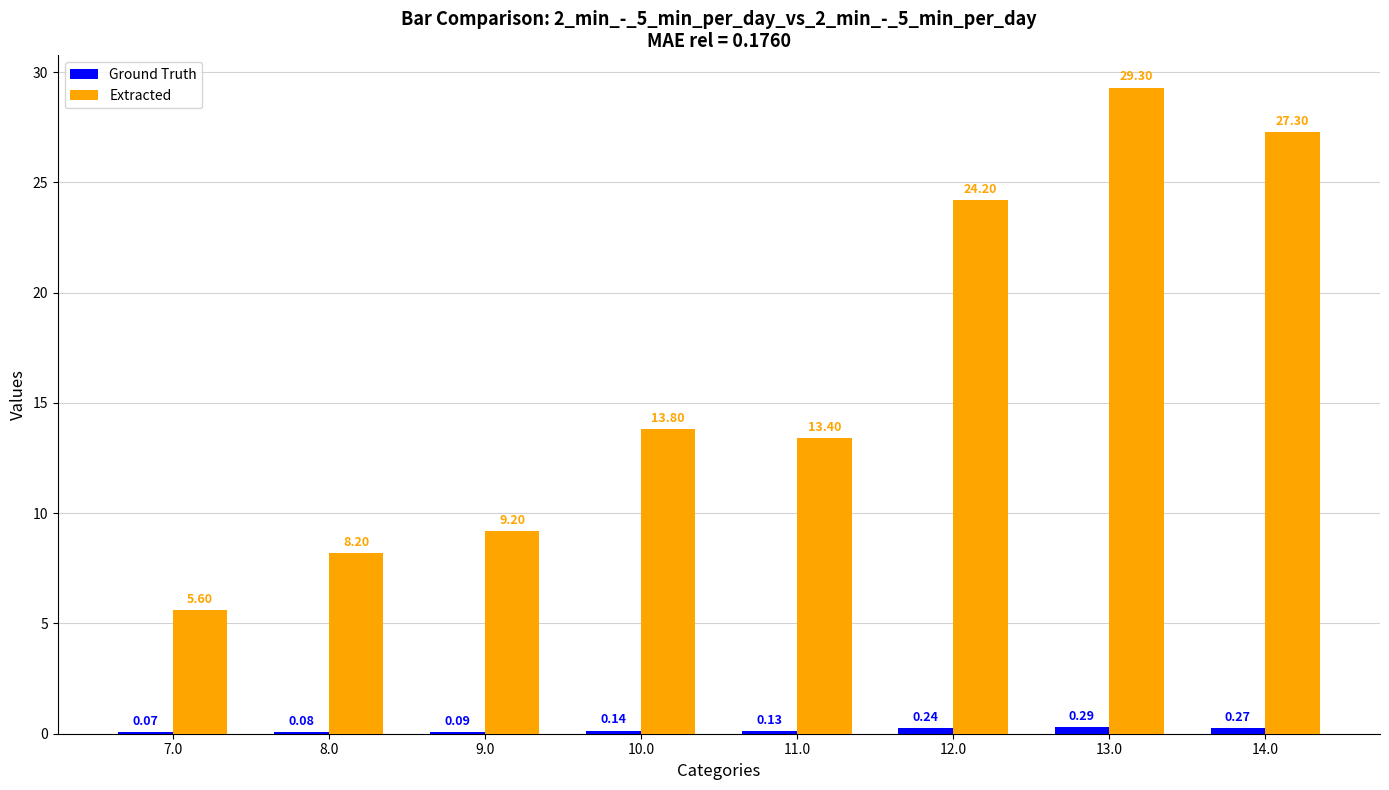

What is the total value across all series at 7.0?

5.7